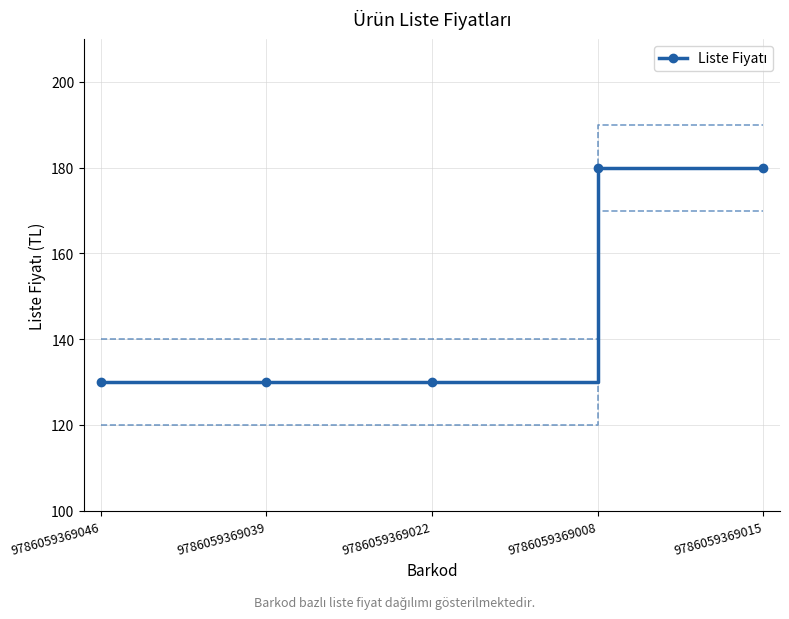

What is the average value?

150